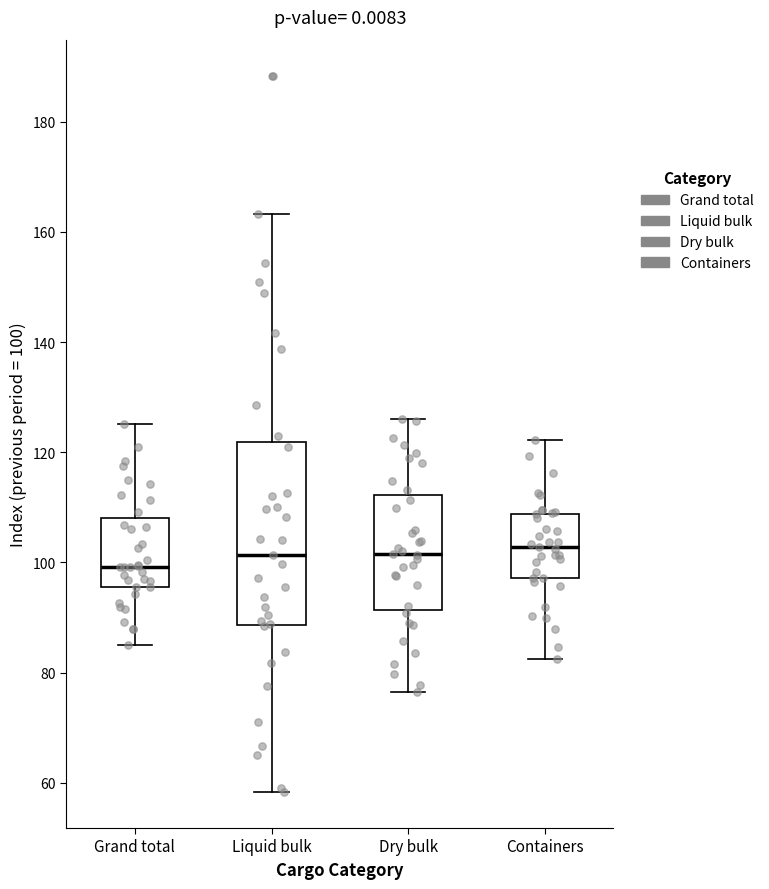

Which box's median line is the lowest?

Grand total